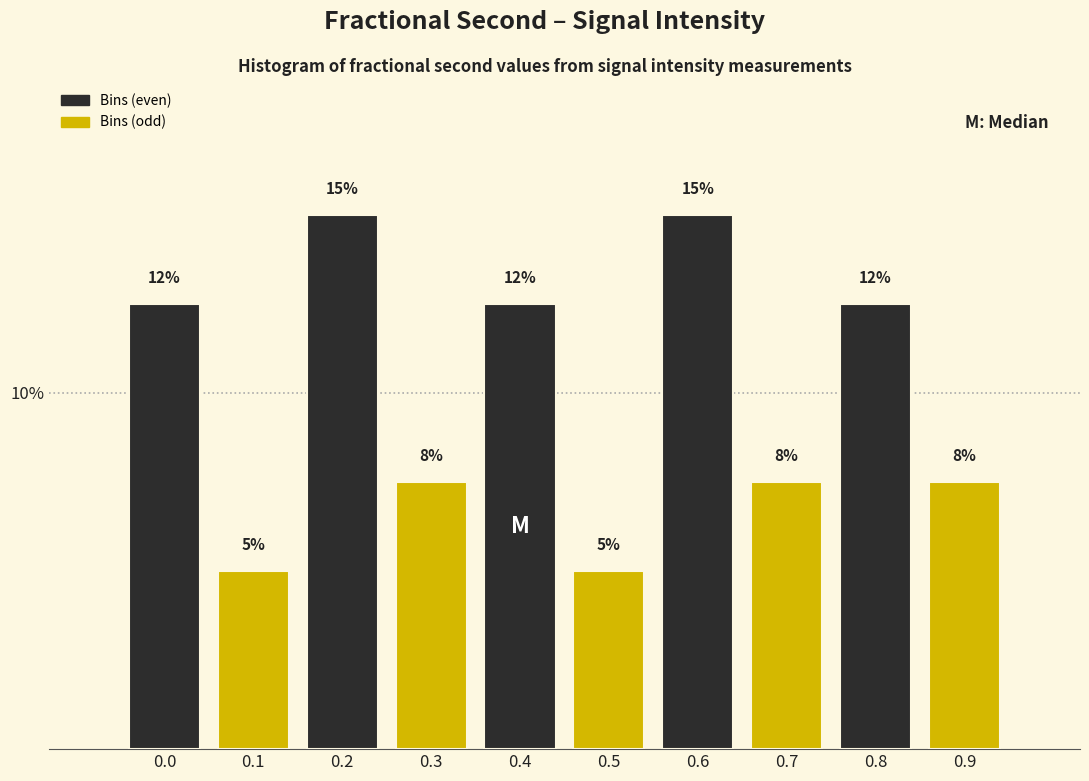

How many bars are there in total?

10